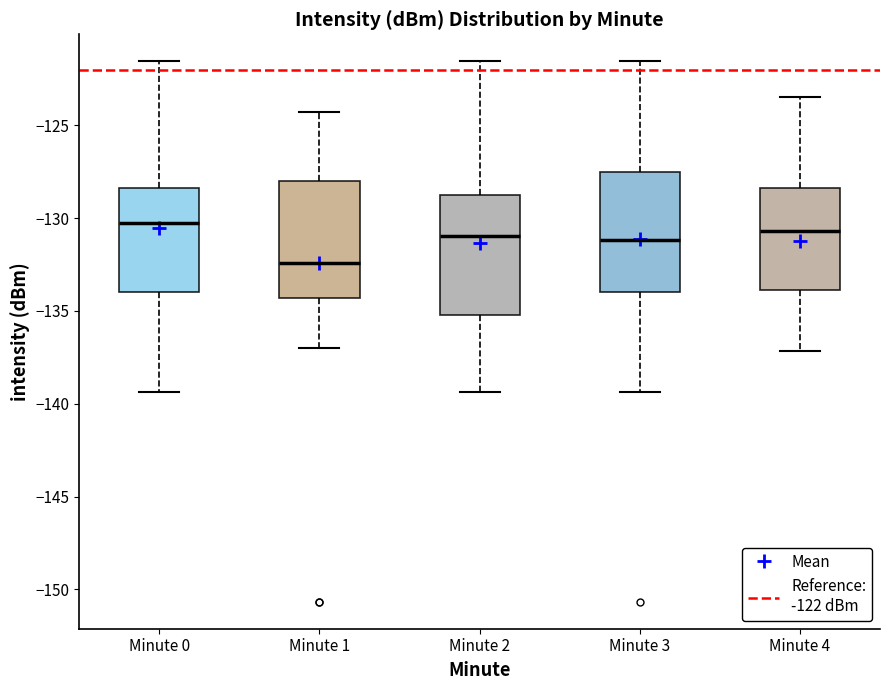

Where does the upper whisker of the box for Minute 0 end on the y-axis? The values are not printed on the chart, so give them approximately, as read against the axis.

-121.5